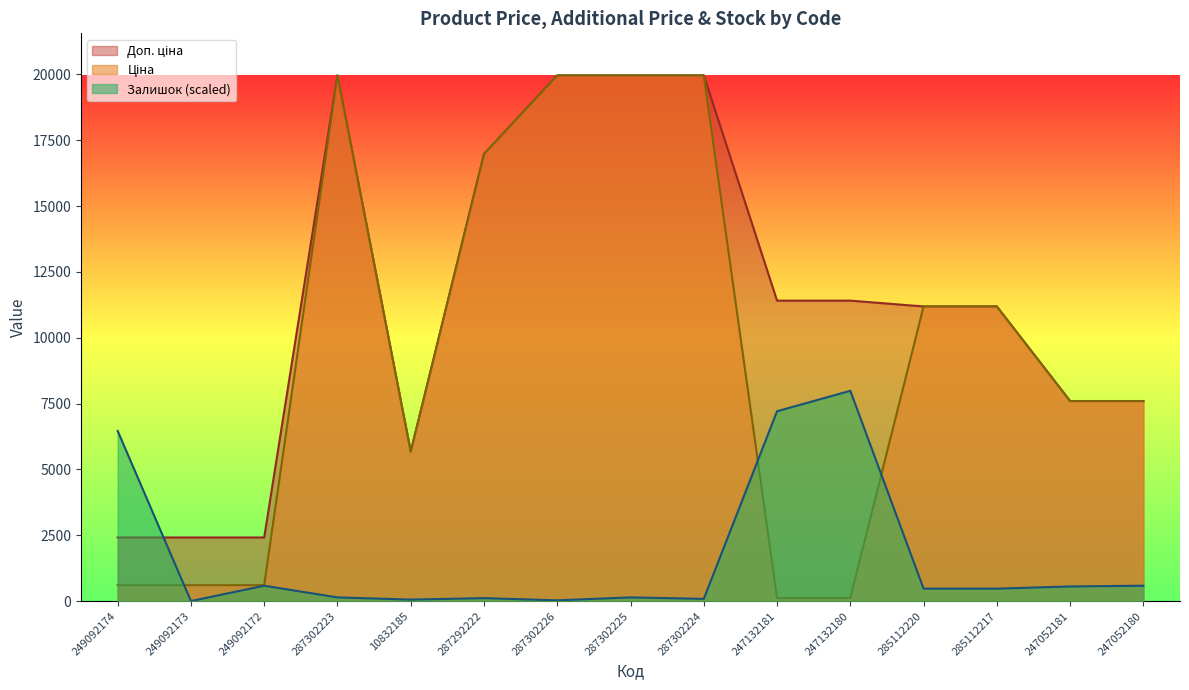

Reading right to left, list all the values displayed in this chart.

Ціна: 247052180=7596.5	247052181=7596.5	285112217=11188.2	285112220=11188.2	247132180=114.1	247132181=114.1	287302224=19964.2	287302225=19964.2	287302226=19964.2	287292222=16976.3	10832185=5673.8	287302223=19964.2	249092172=603.7	249092173=603.7	249092174=603.7
Доп. ціна: 247052180=7596.5	247052181=7596.5	285112217=11188.2	285112220=11188.2	247132180=11410.0	247132181=11410.0	287302224=19964.2	287302225=19964.2	287302226=19964.2	287292222=16976.3	10832185=5673.8	287302223=19964.2	249092172=2414.8	249092173=2414.8	249092174=2414.8
Залишок: 247052180=582.3	247052181=554.6	285112217=471.4	285112220=471.4	247132180=7985.7	247132181=7209.3	287302224=83.2	287302225=138.6	287302226=27.7	287292222=110.9	10832185=55.5	287302223=138.6	249092172=582.3	249092173=0.0	249092174=6460.6